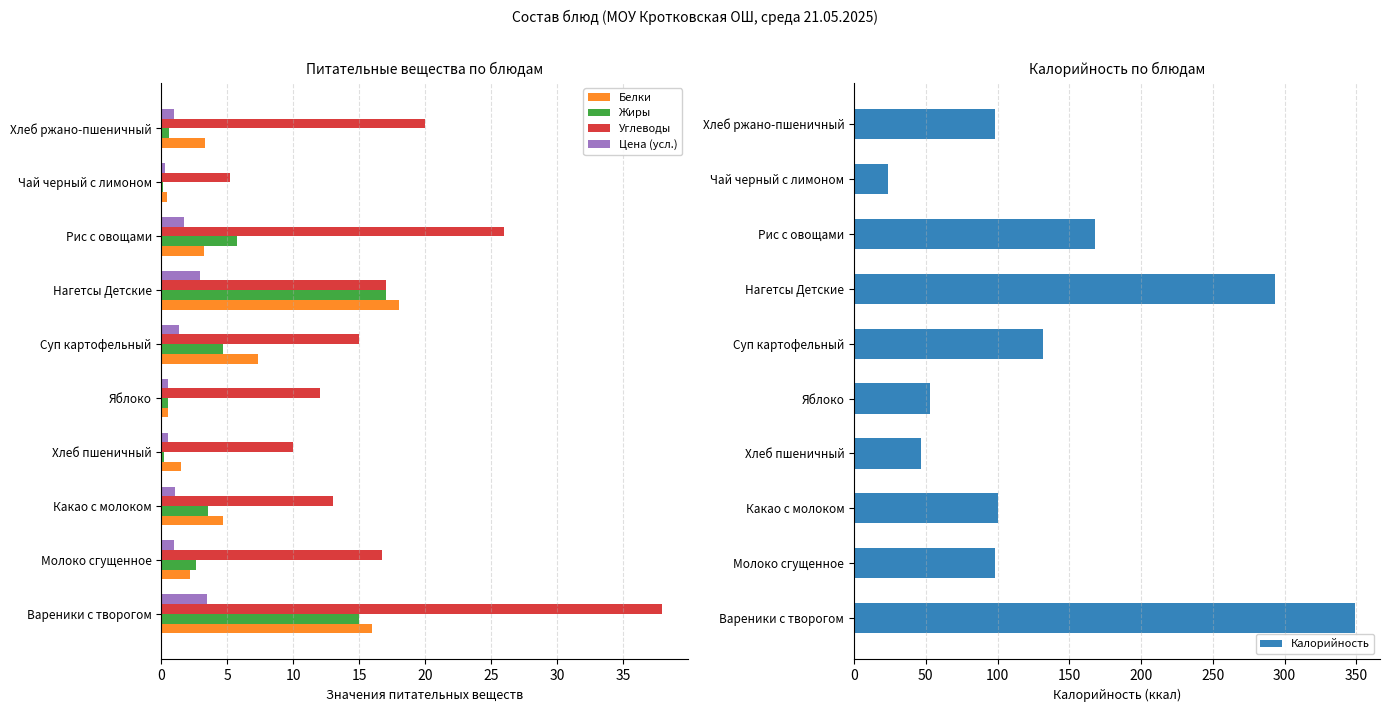

Read the Цена (усл.) value at Какао с молоком.

1.0